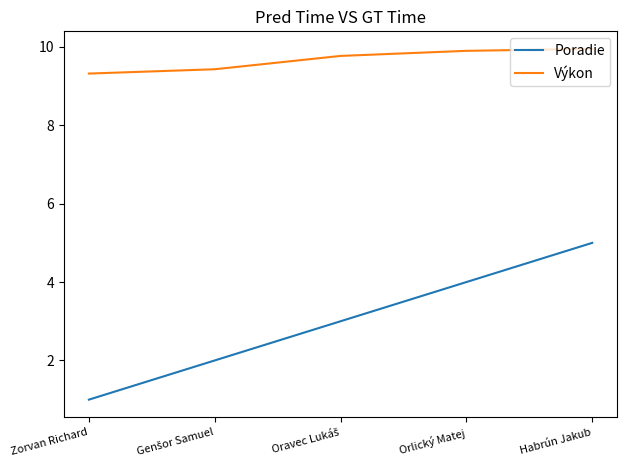

Which series has the widest spread of values?

Poradie